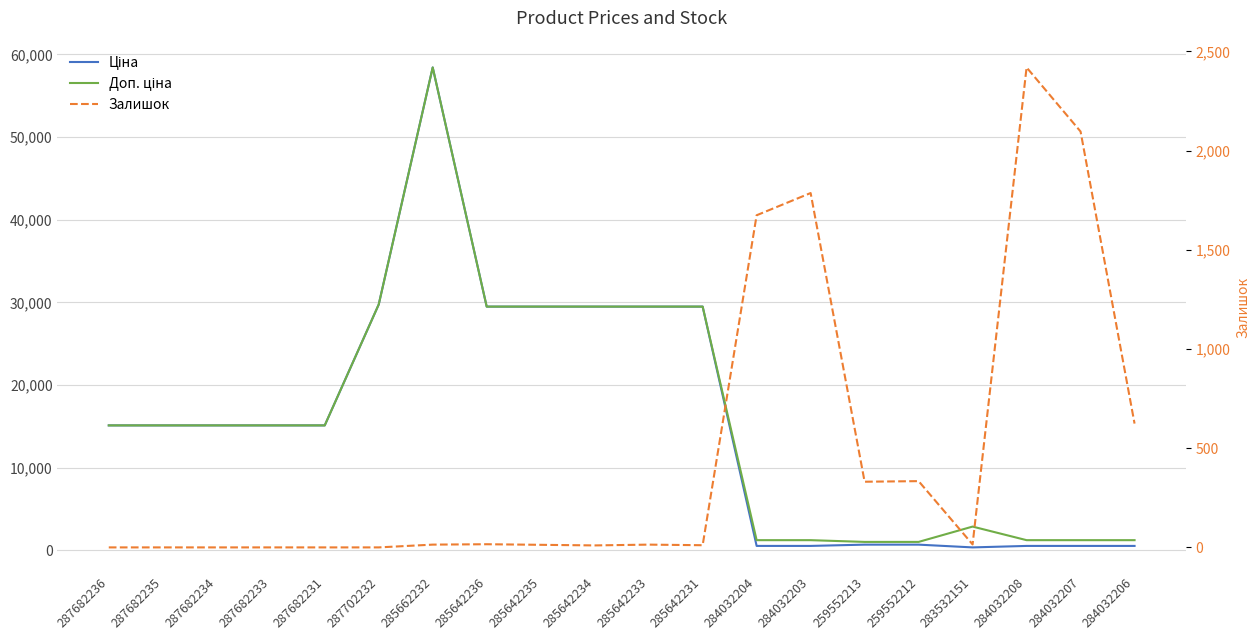

Does the chart have visible grid lines?

Yes